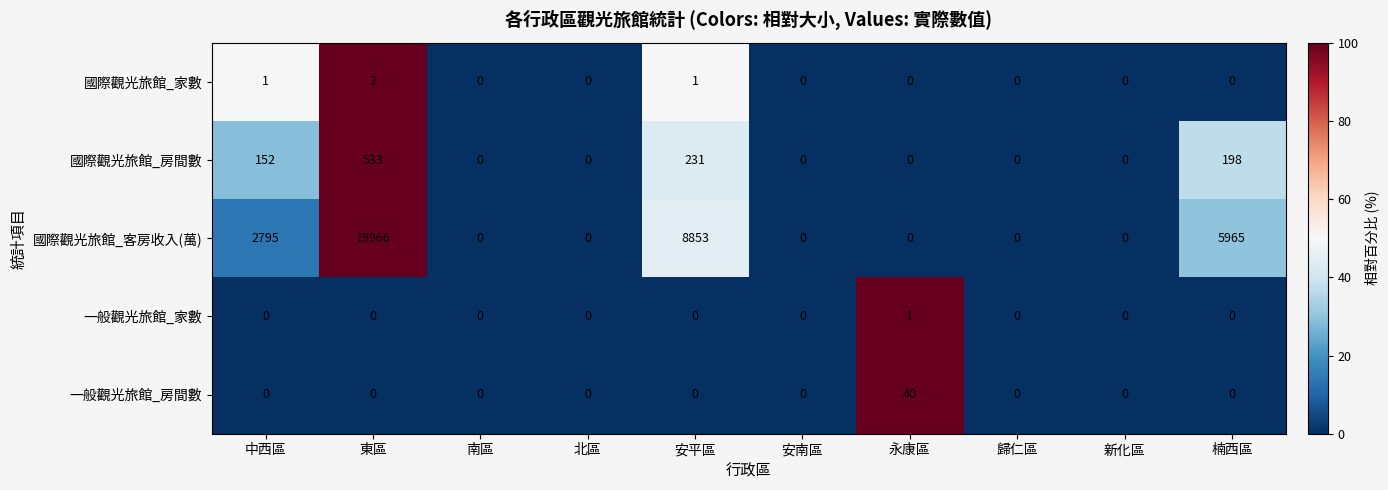

At which label is 國際觀光旅館_客房收入(萬) closest to 9983?

安平區